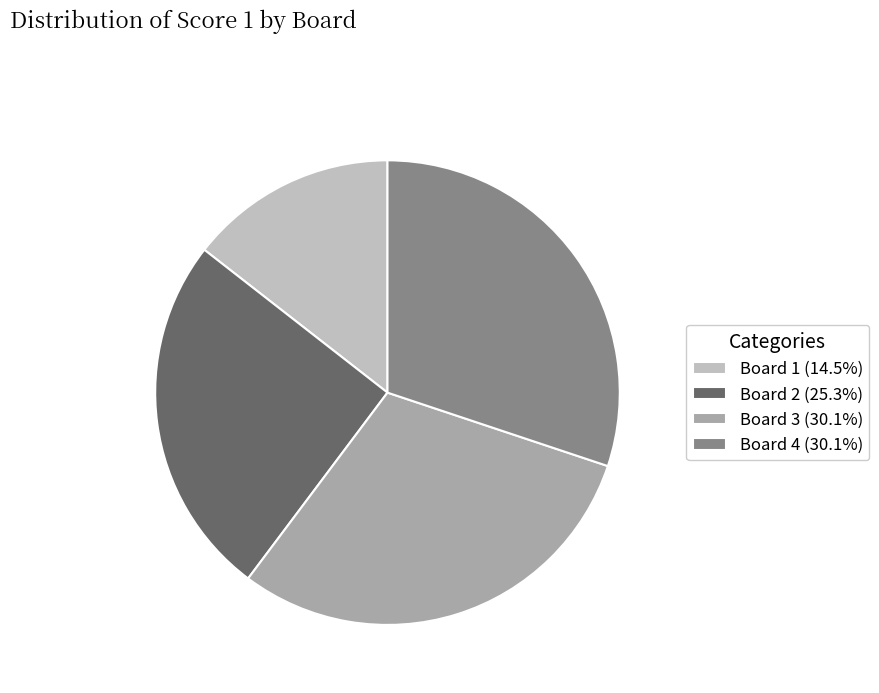

Combined, do Board 1 (14.5%) and Board 2 (25.3%) account for over 50%?

No